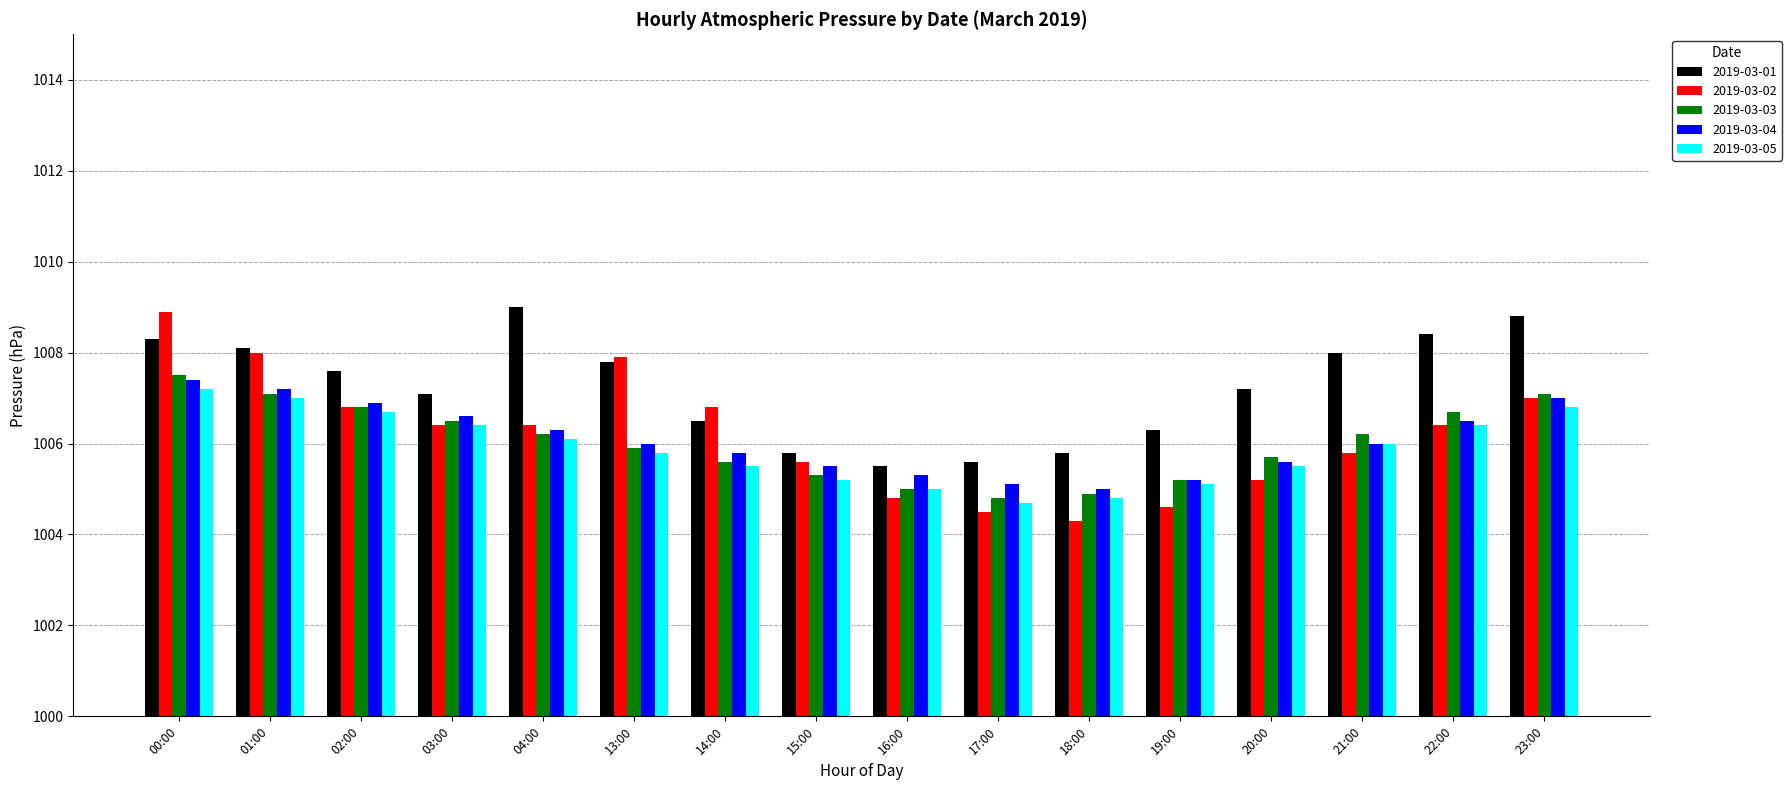

What is the minimum value shown in the chart?

1004.3